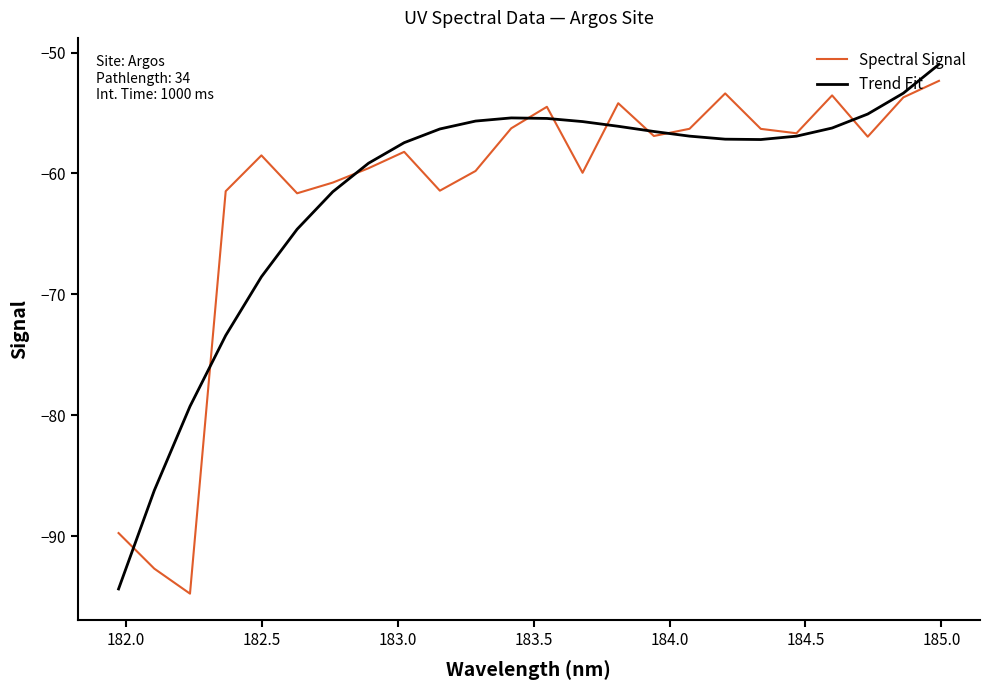

What is the lowest value of the Spectral Signal series?

-94.8